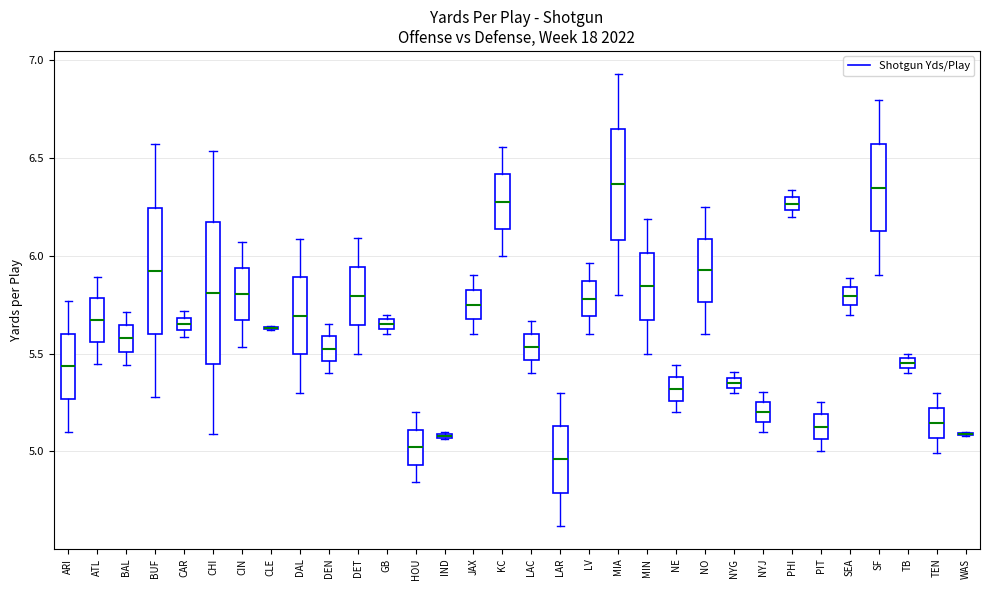

Where is the upper edge of the box for SF on the y-axis? The values are not printed on the chart, so give them approximately, as read against the axis.

6.55